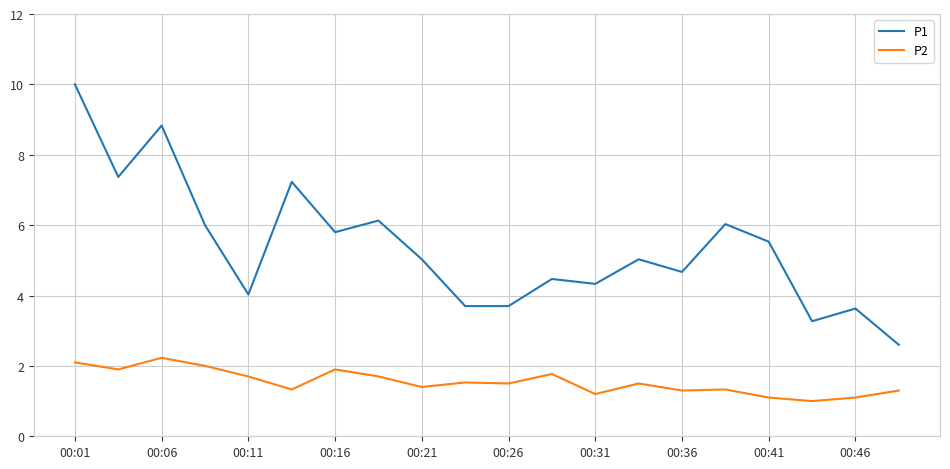

How many distinct data groups are displayed?

2